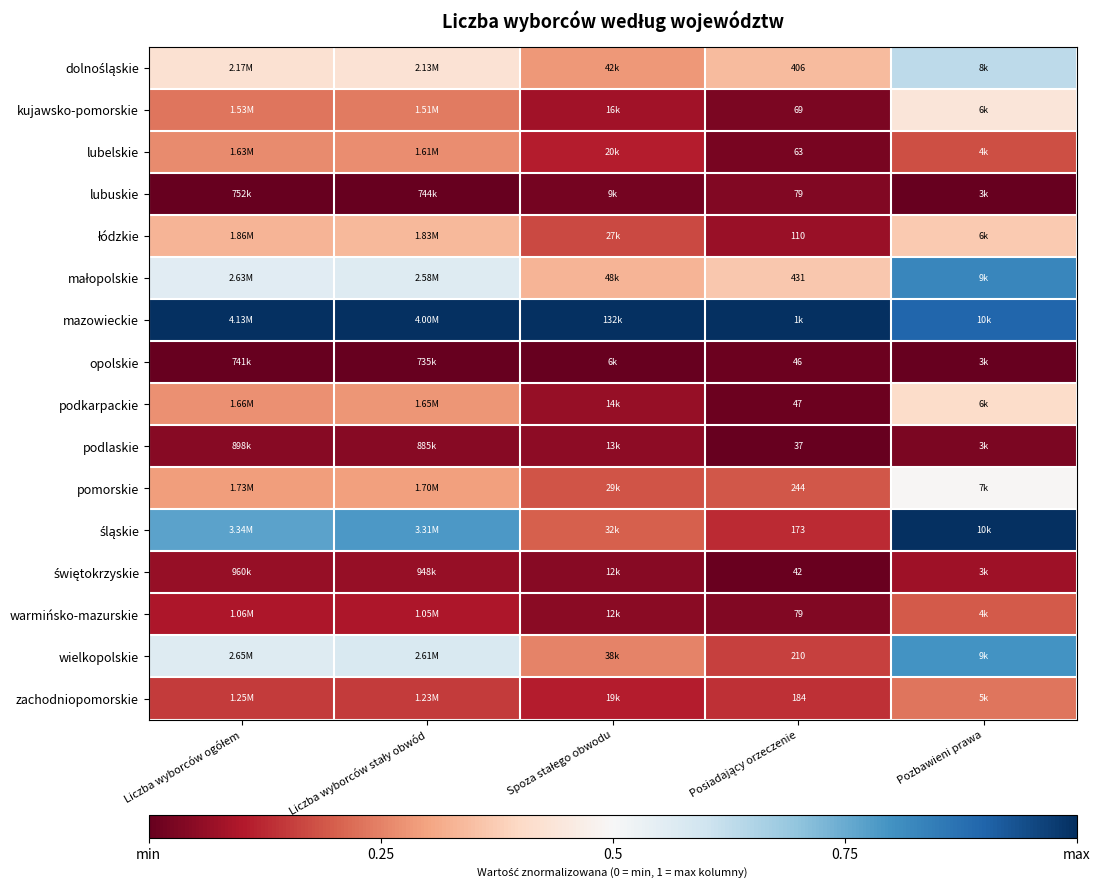

Which category has the highest value in the dolnośląskie series?

Pozbawieni prawa